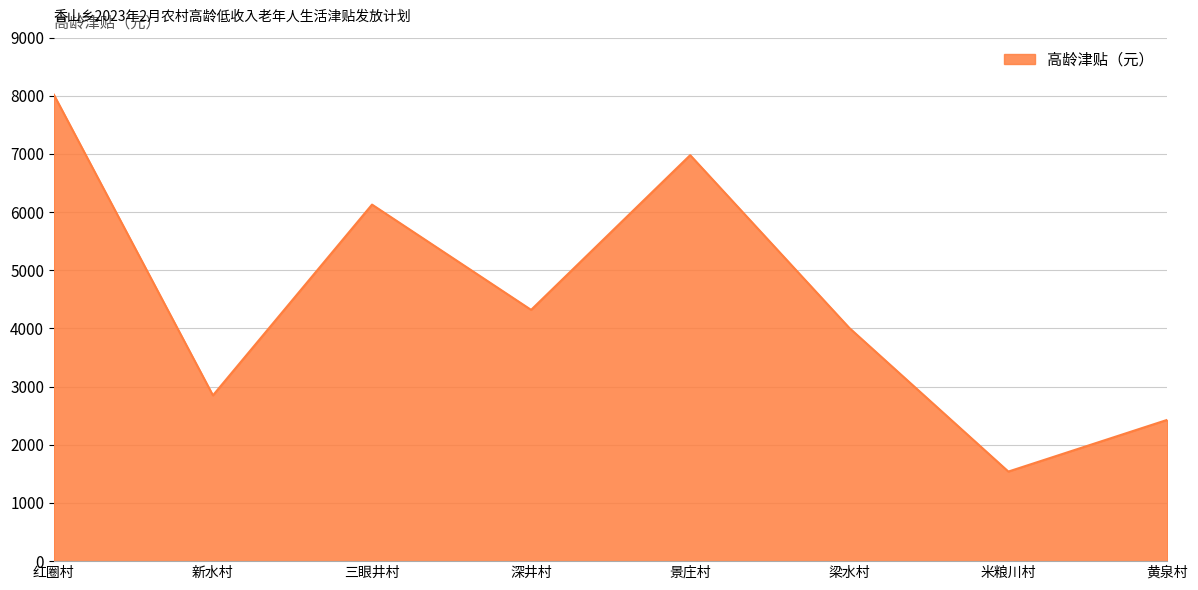

List the labels in order of value, smallest first.

米粮川村, 黄泉村, 新水村, 梁水村, 深井村, 三眼井村, 景庄村, 红圈村